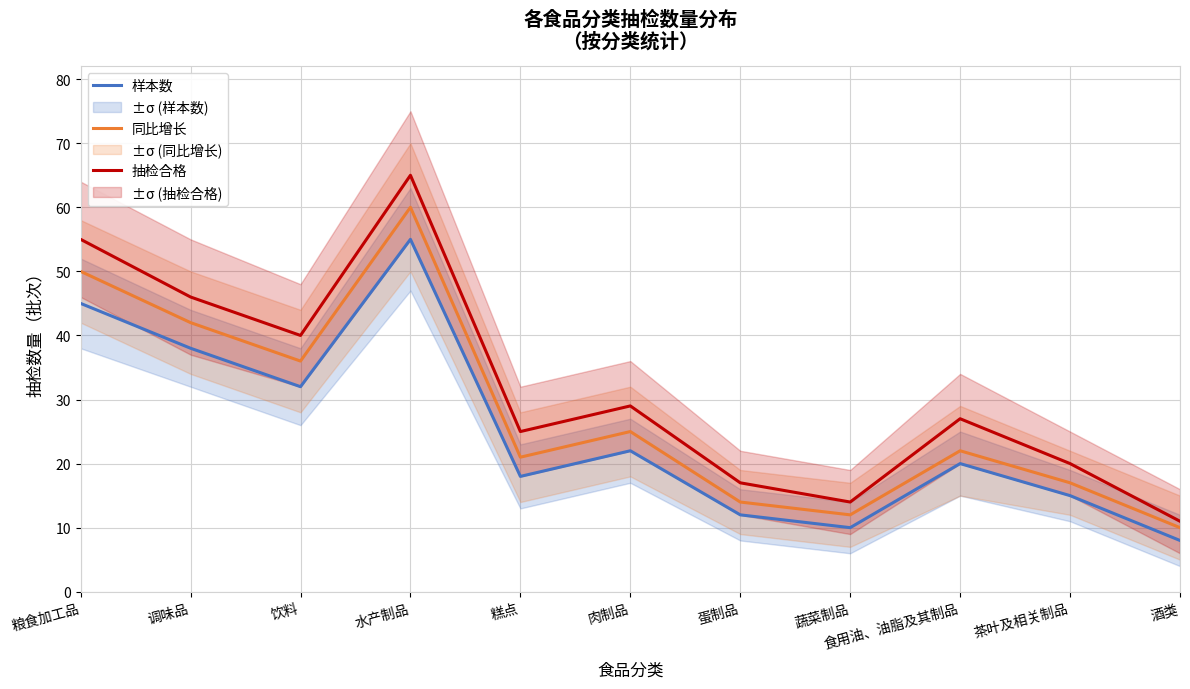

True or false: 抽检合格 and 样本数 cross at least once.

False